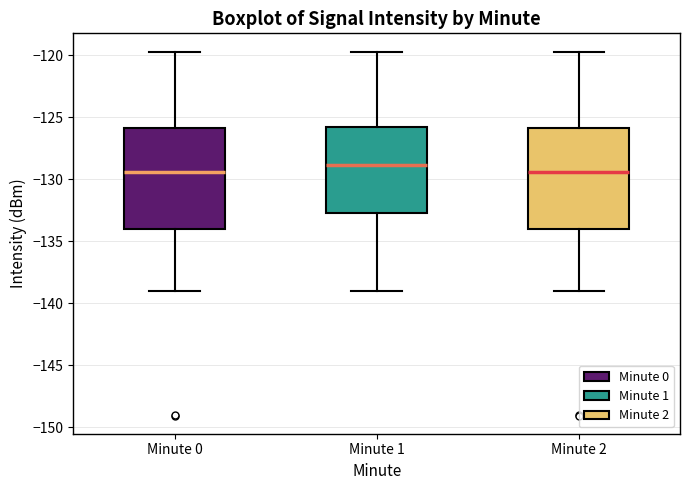

Reading left to right, transcribe this box plot: for each box, give where its median line is, the range the box spans, and where its two whiskers end, as read against the y-axis. The values are not printed on the chart, so give them approximately, as read against the axis.

Minute 0: median -129.5, box -134.0 to -126.0, whiskers -139.0 to -119.5
Minute 1: median -129.0, box -133.0 to -126.0, whiskers -139.0 to -119.5
Minute 2: median -129.5, box -134.0 to -126.0, whiskers -139.0 to -119.5